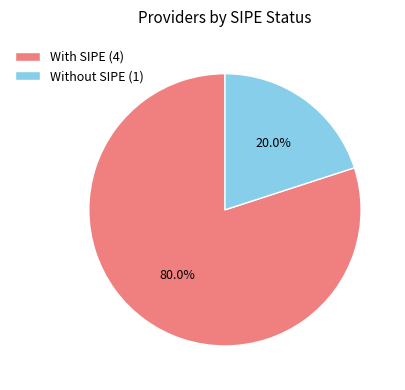

Rank the categories by value from lowest to highest.

Without SIPE (1), With SIPE (4)